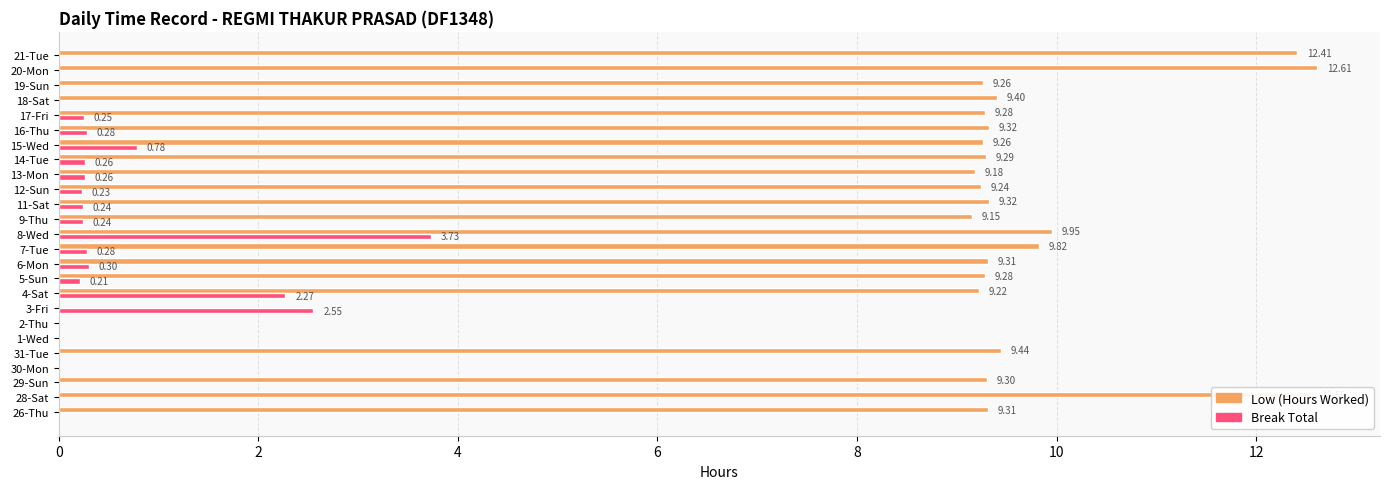

At which category is the sum across all series the highest?

8-Wed